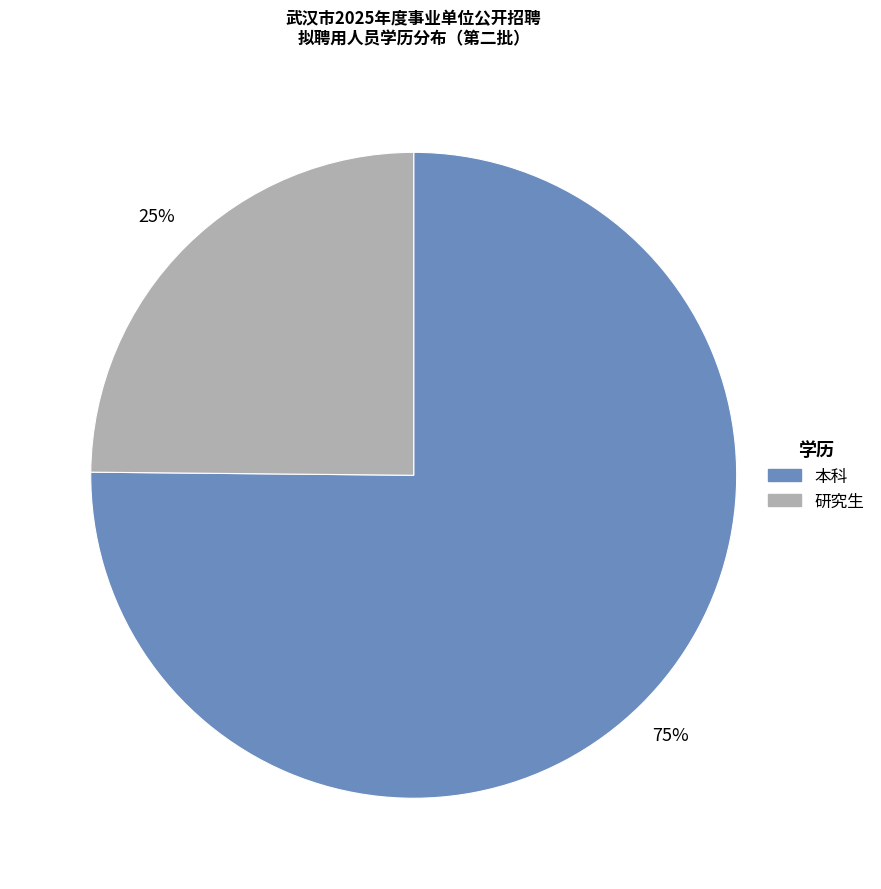

Count the number of slices in the pie.

2